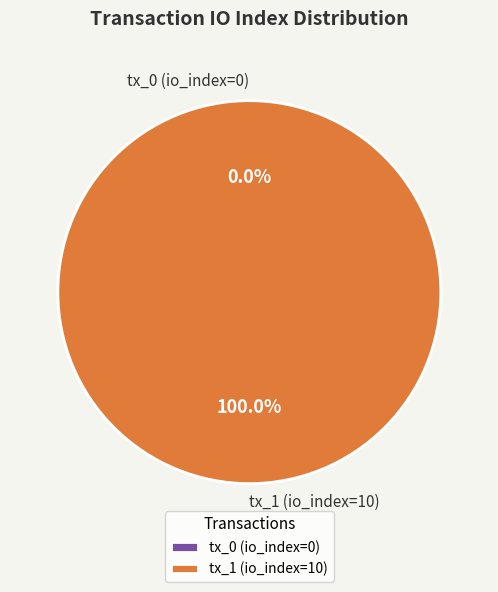

Count the number of slices in the pie.

2